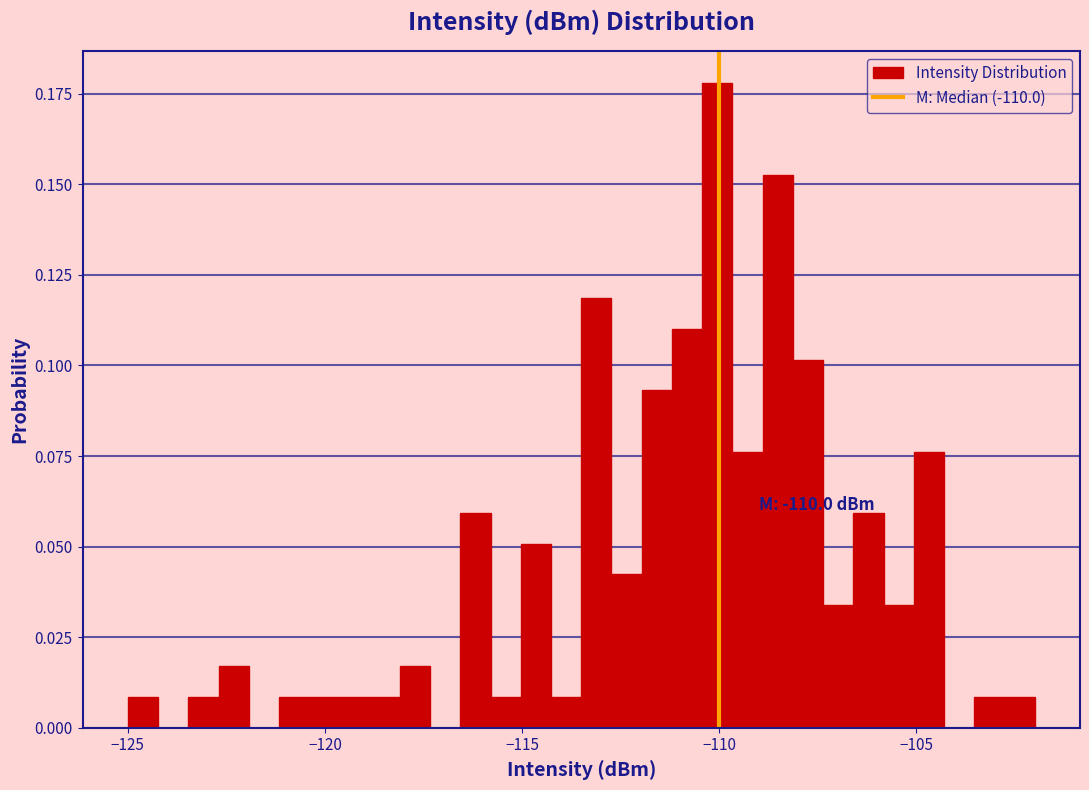

Around what value on the x-axis is the tallest bar? Give the approximate position of its centre, as read against the axis.

-110.0